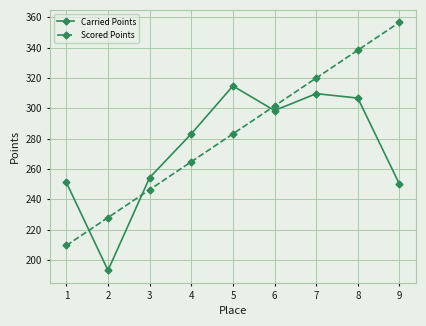

What is the value of the Carried Points point at the 6th from the left?

298.6